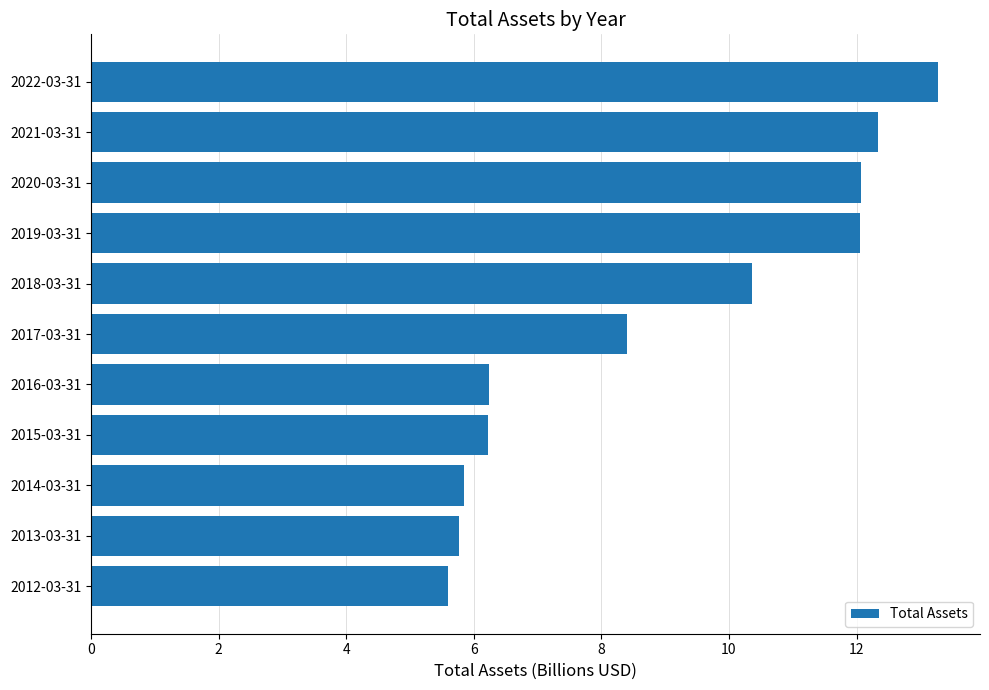

Between 2020-03-31 and 2014-03-31, which is larger?

2020-03-31